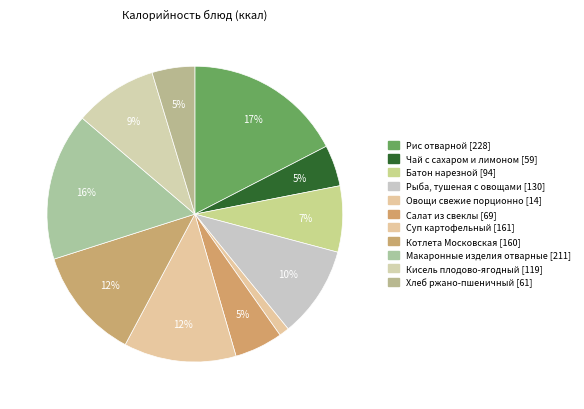

Does any single category account for the majority?

No